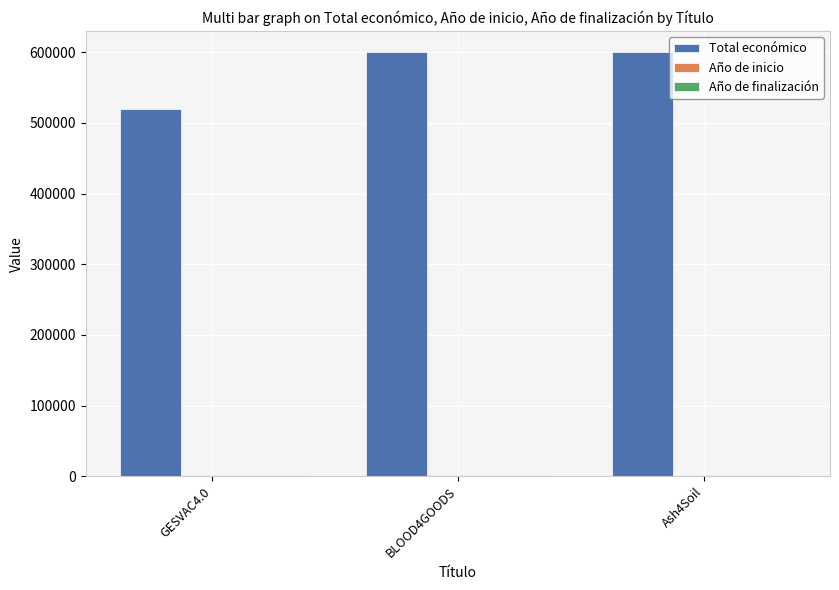

What is the label of the 2nd bar from the right?

BLOOD4GOODS